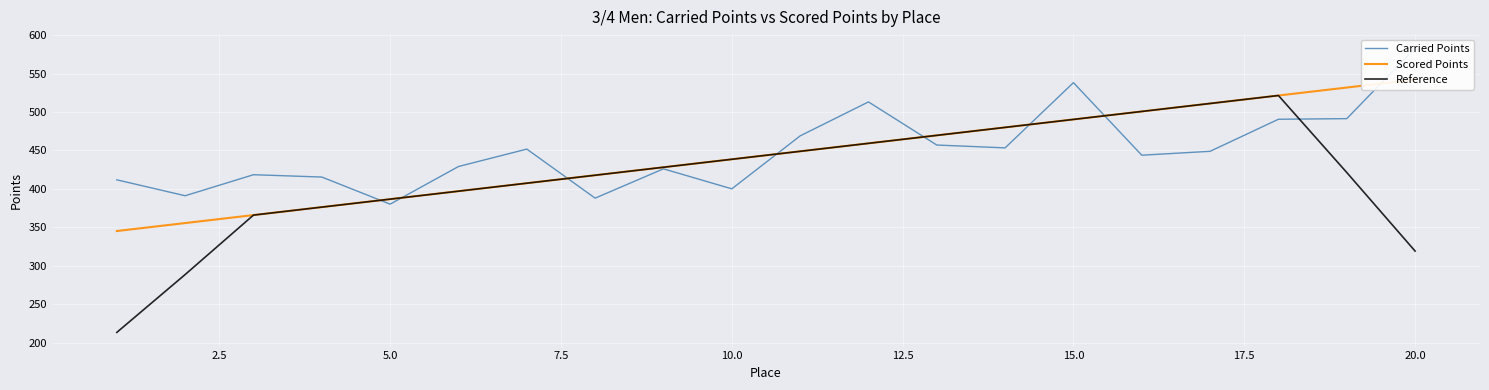

What are all the series names shown in the legend?

Carried Points, Scored Points, Reference